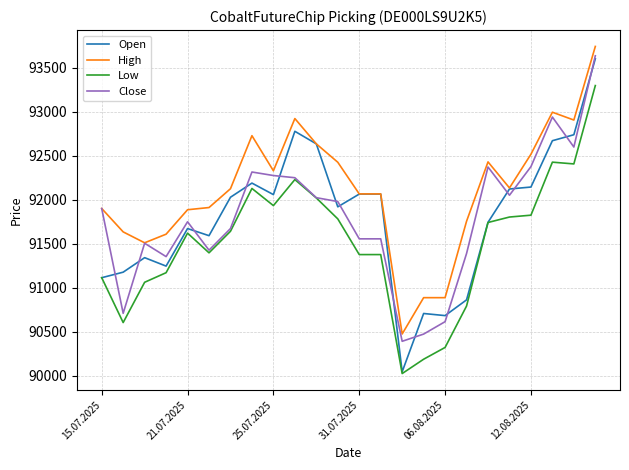

How many series are shown in this chart?

4